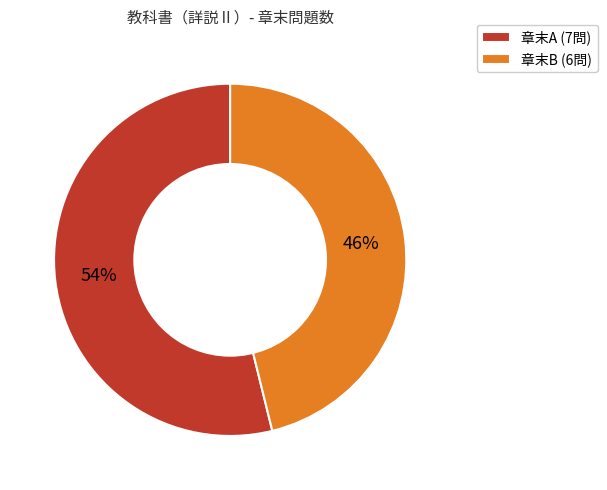

To the nearest percent, what portion does 章末B represent?

46%